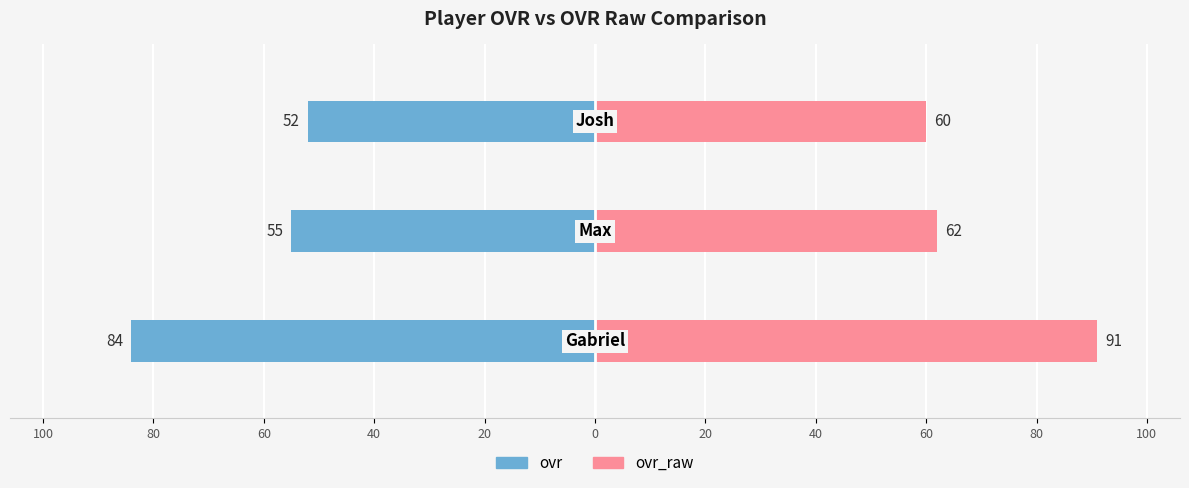

What is the value of the ovr bar at the 1st from the left?

-84